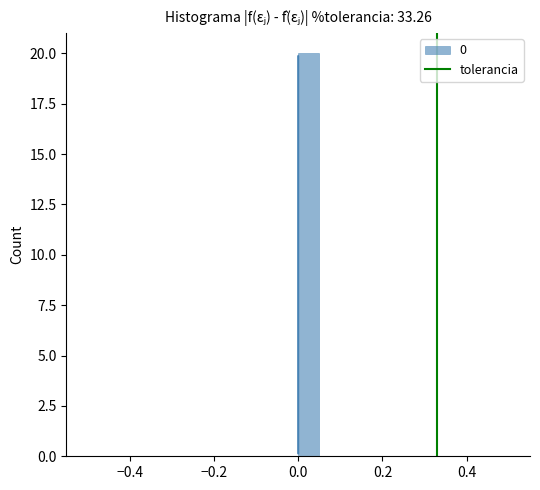

Read against the x-axis, roughly where is the centre of the tallest bar?

0.02